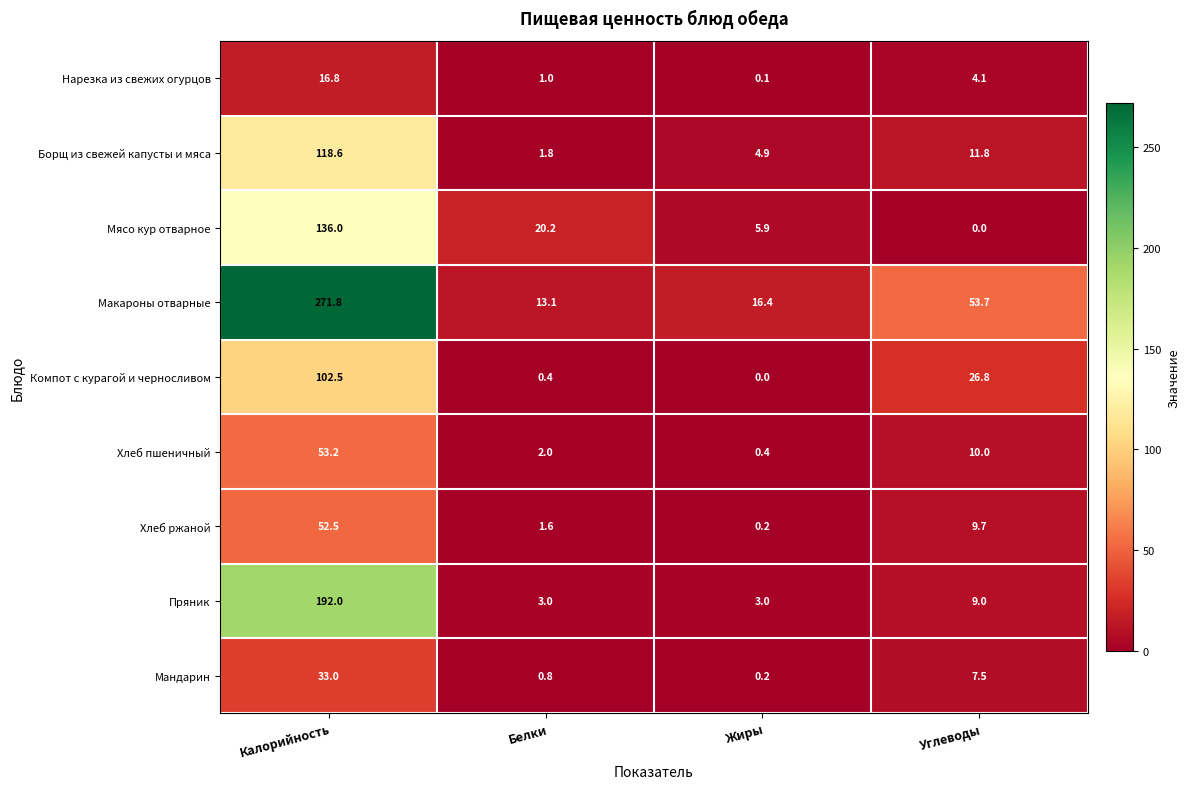

The value of Нарезка из свежих огурцов at Калорийность is 8.0. True or false?

False